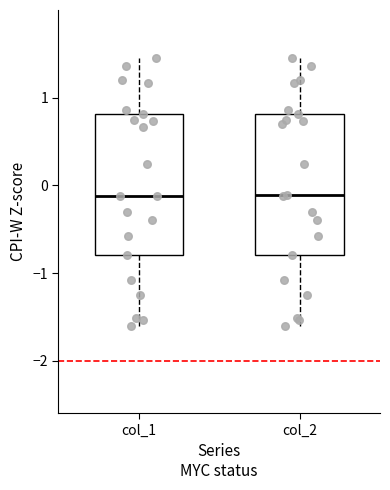

Where does the lower whisker of the box for col_2 end on the y-axis? The values are not printed on the chart, so give them approximately, as read against the axis.

-1.6